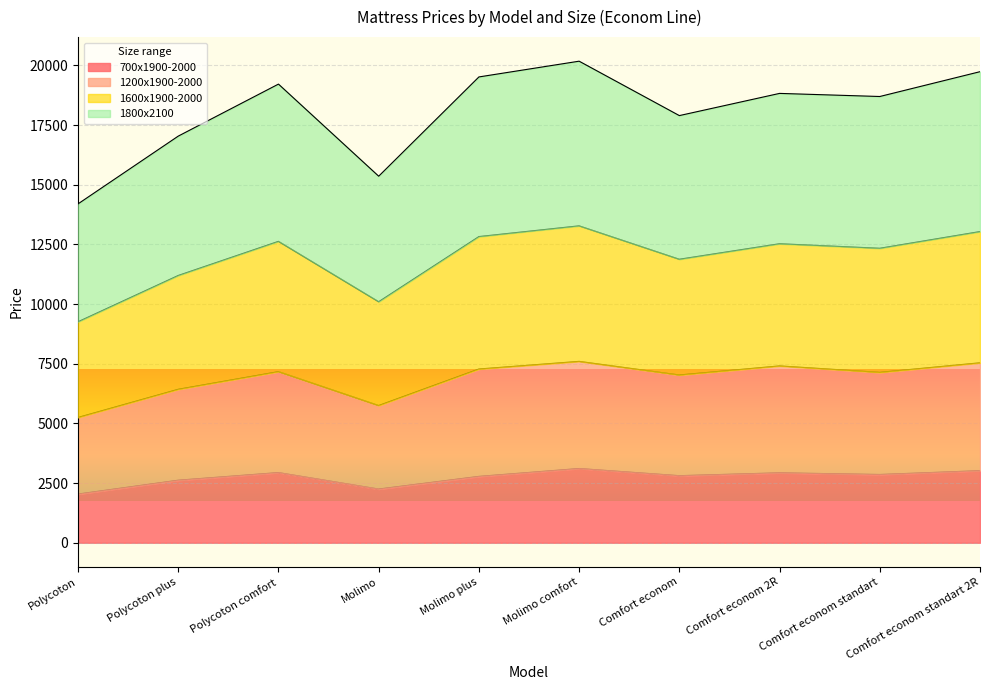

True or false: 1600x1900-2000 and 1200x1900-2000 intersect in this chart.

False